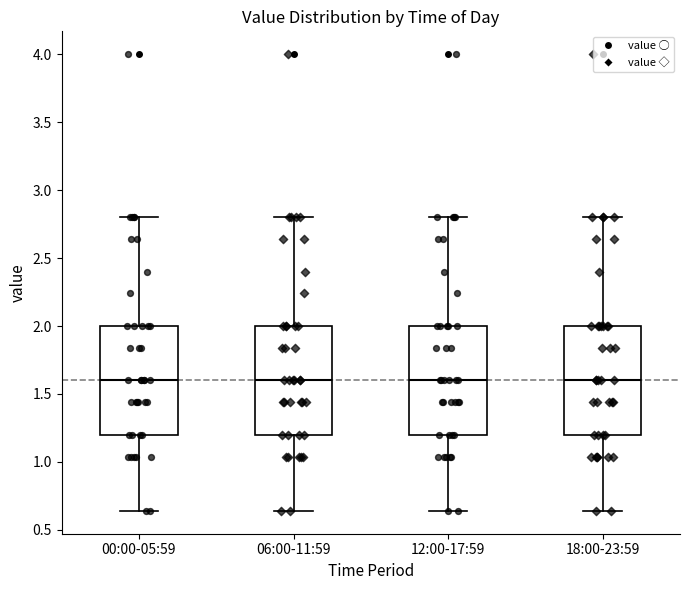

Reading left to right, read every box against the y-axis: the position of its median line, the range the box covers, and the ends of its whiskers. The values are not printed on the chart, so give them approximately, as read against the axis.

00:00-05:59: median 1.60, box 1.20 to 2.00, whiskers 0.65 to 2.80
06:00-11:59: median 1.60, box 1.20 to 2.00, whiskers 0.65 to 2.80
12:00-17:59: median 1.60, box 1.20 to 2.00, whiskers 0.65 to 2.80
18:00-23:59: median 1.60, box 1.20 to 2.00, whiskers 0.65 to 2.80